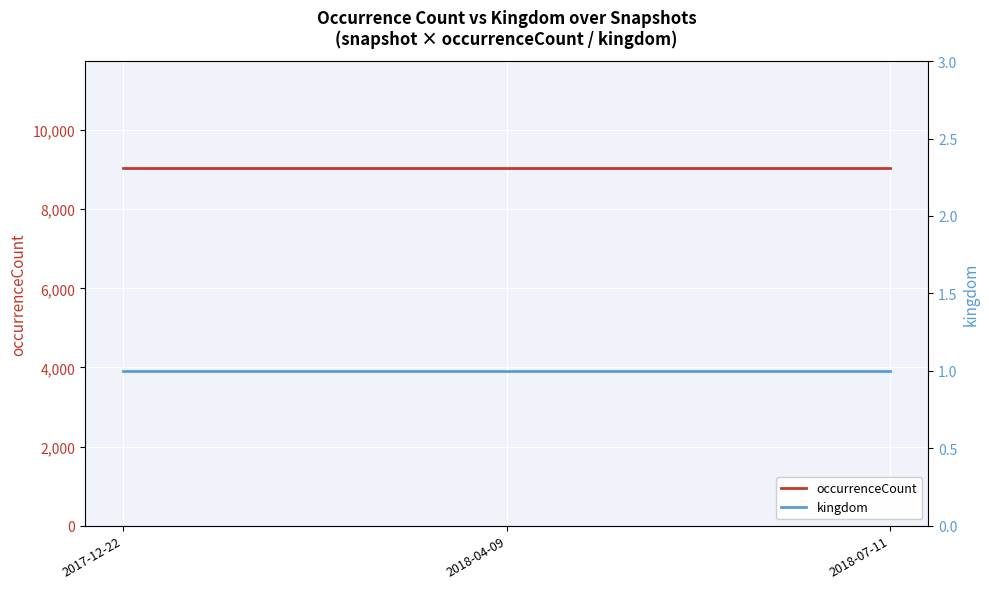

Which series has the largest range (max minus min)?

occurrenceCount